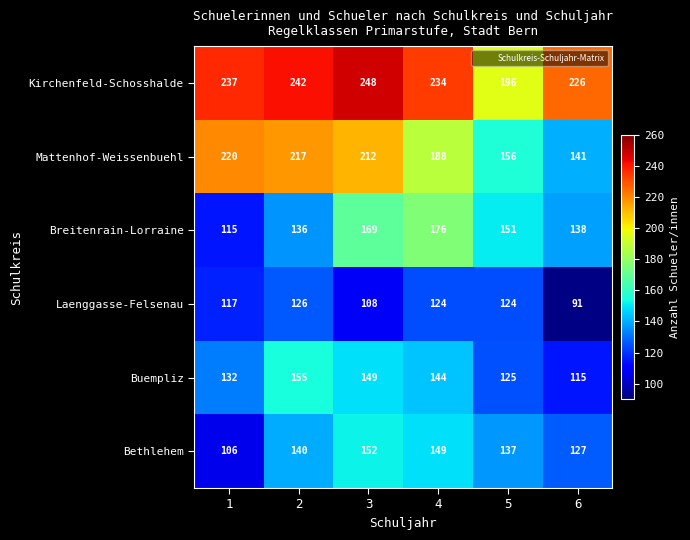

Rank the series by their maximum value, from highest to lowest.

Kirchenfeld-Schosshalde, Mattenhof-Weissenbuehl, Breitenrain-Lorraine, Buempliz, Bethlehem, Laenggasse-Felsenau